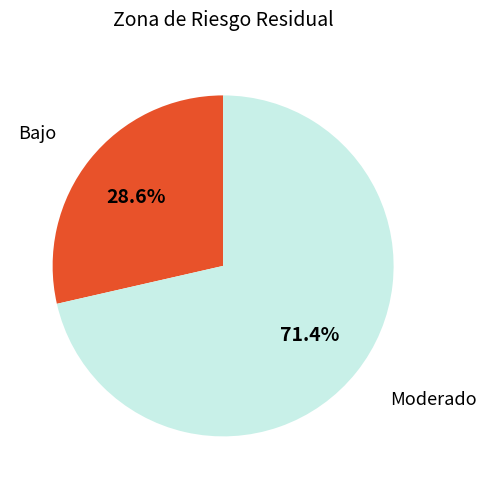

Does any single category account for the majority?

Yes